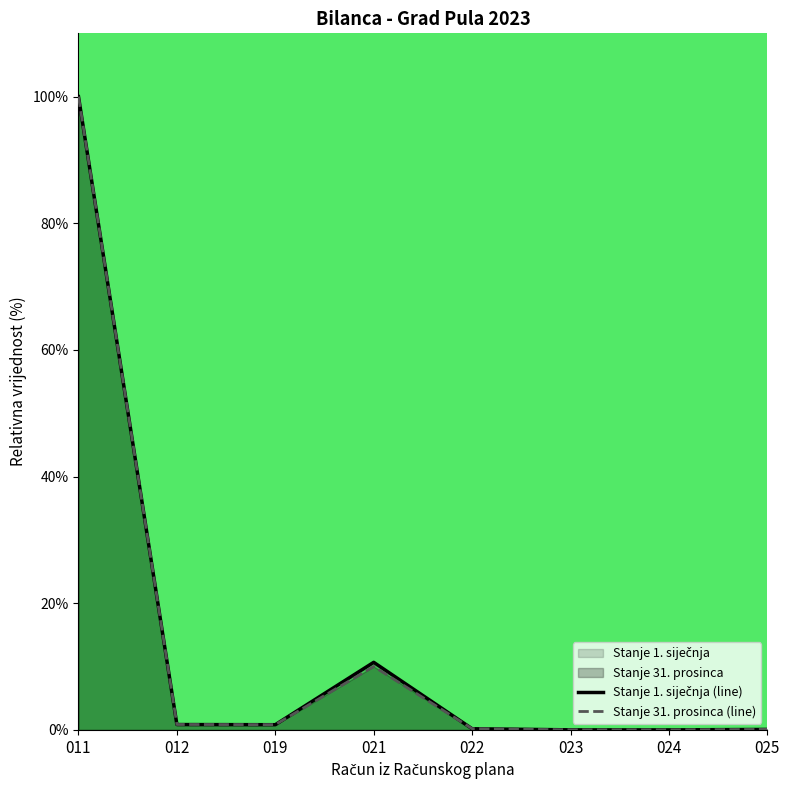

True or false: Stanje 31. prosinca (line) has a value of 0.0 at 023.

True